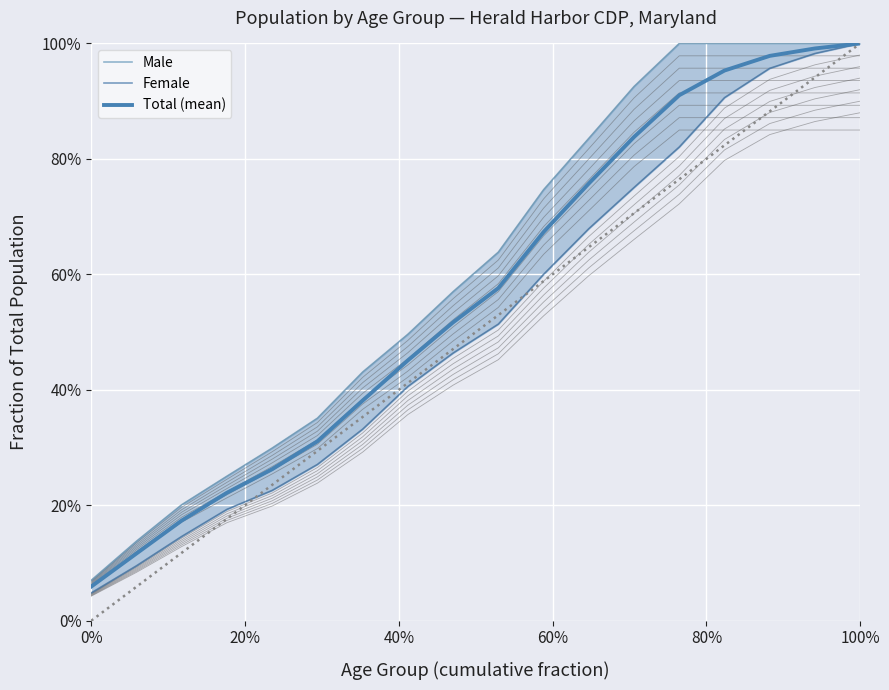

What is the value of the Female point at the 11th from the left?

0.6